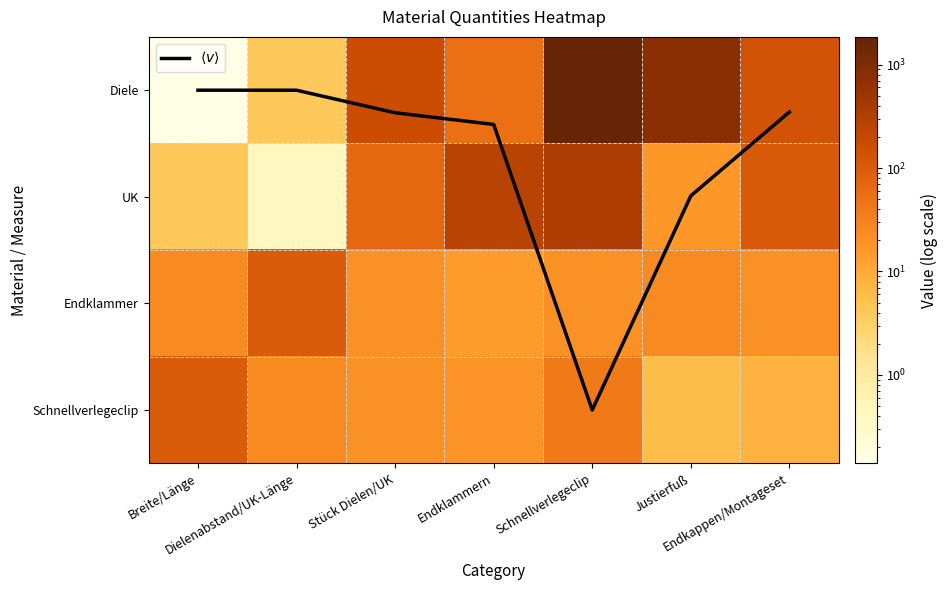

Is it true that Diele equals 138.0 at Endkappen/Montageset?

True